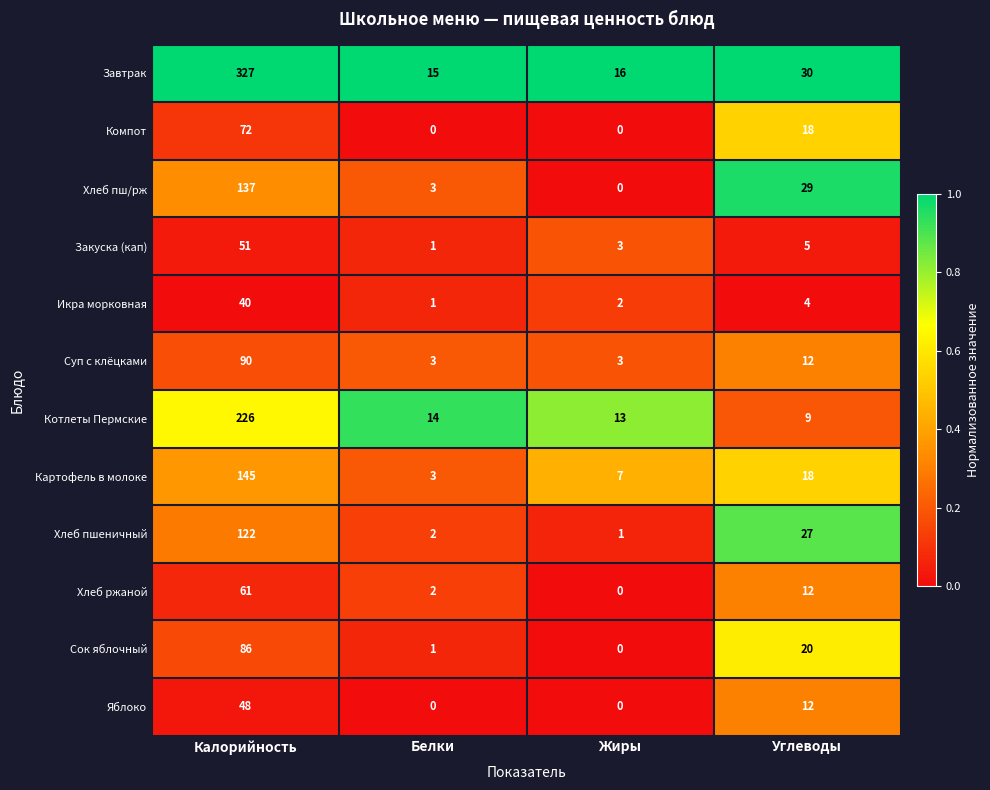

What is the greatest value displayed?

327